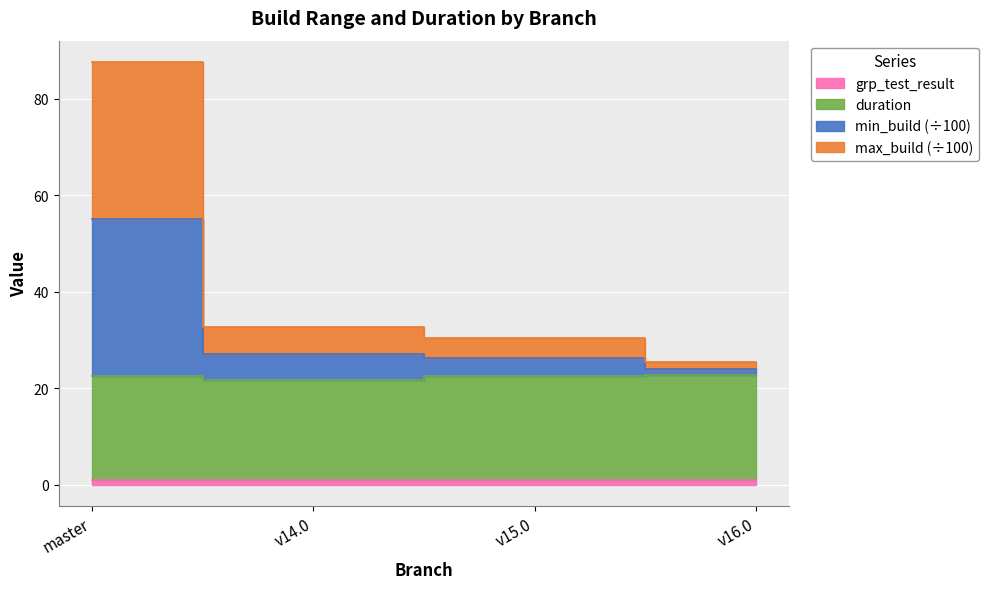

Read the max_build value at v16.0.

24.0